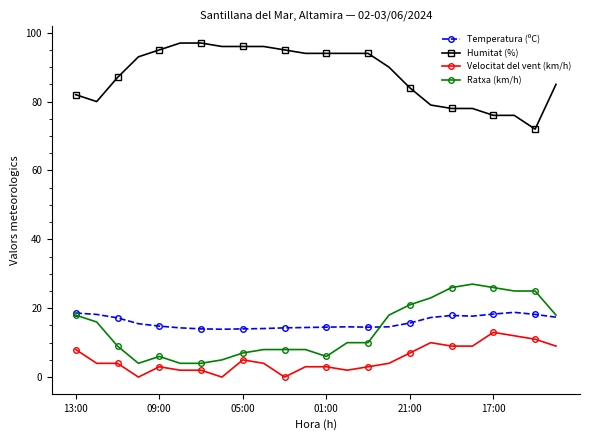

Which series has the largest total across all categories?

Humitat (%)